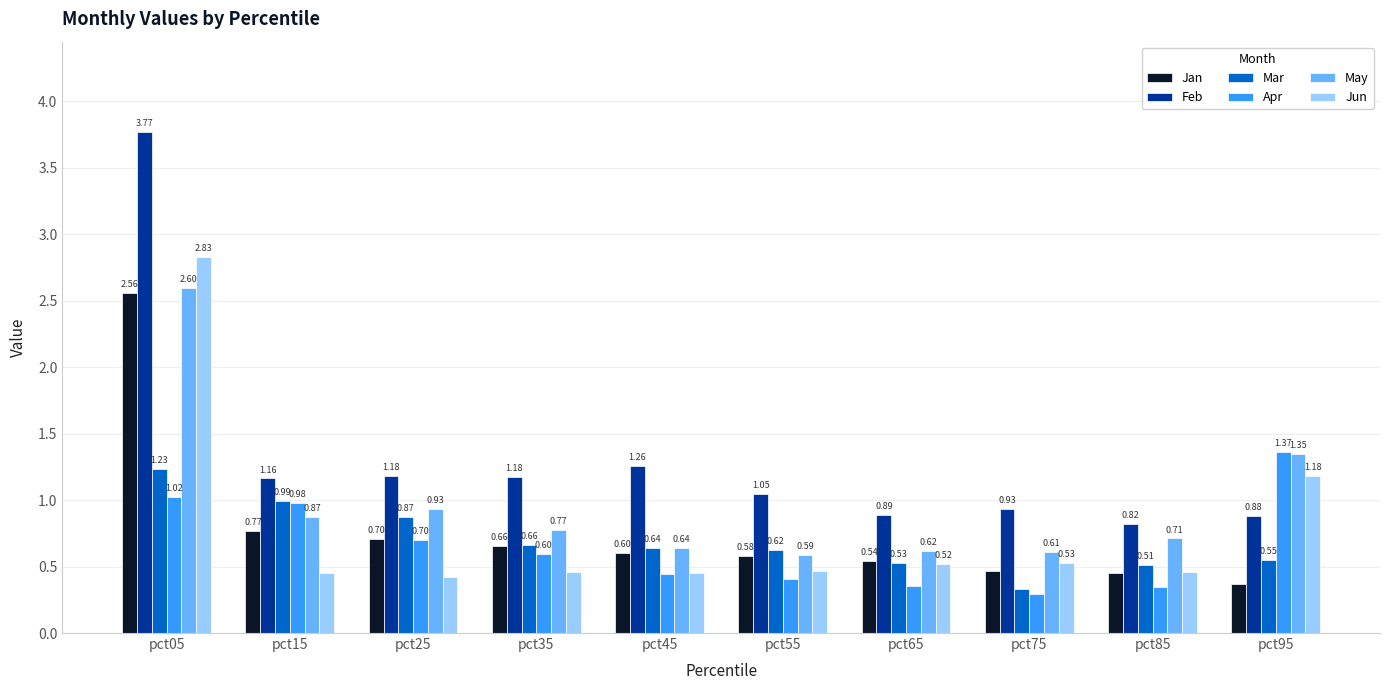

Which series has the largest range (max minus min)?

Feb